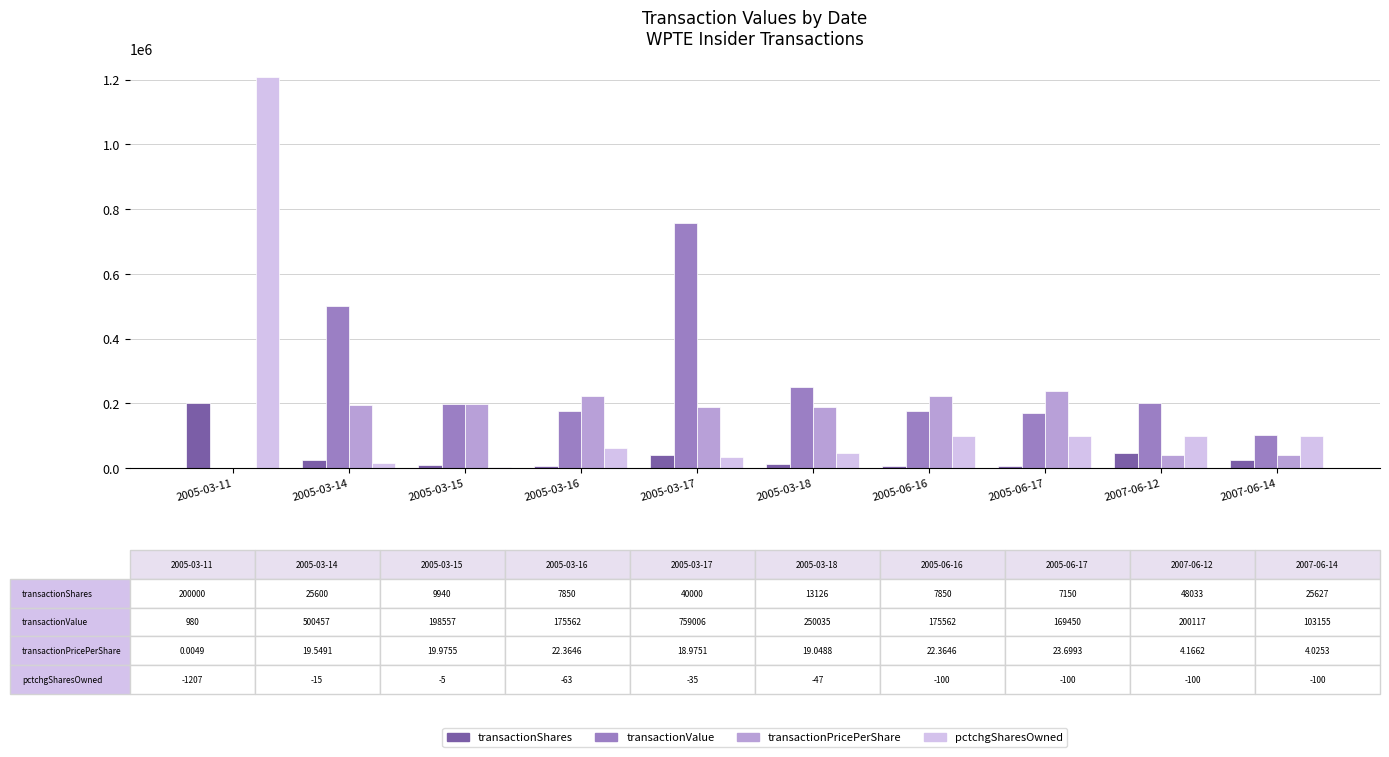

At which category is the sum across all series the highest?

2005-03-11